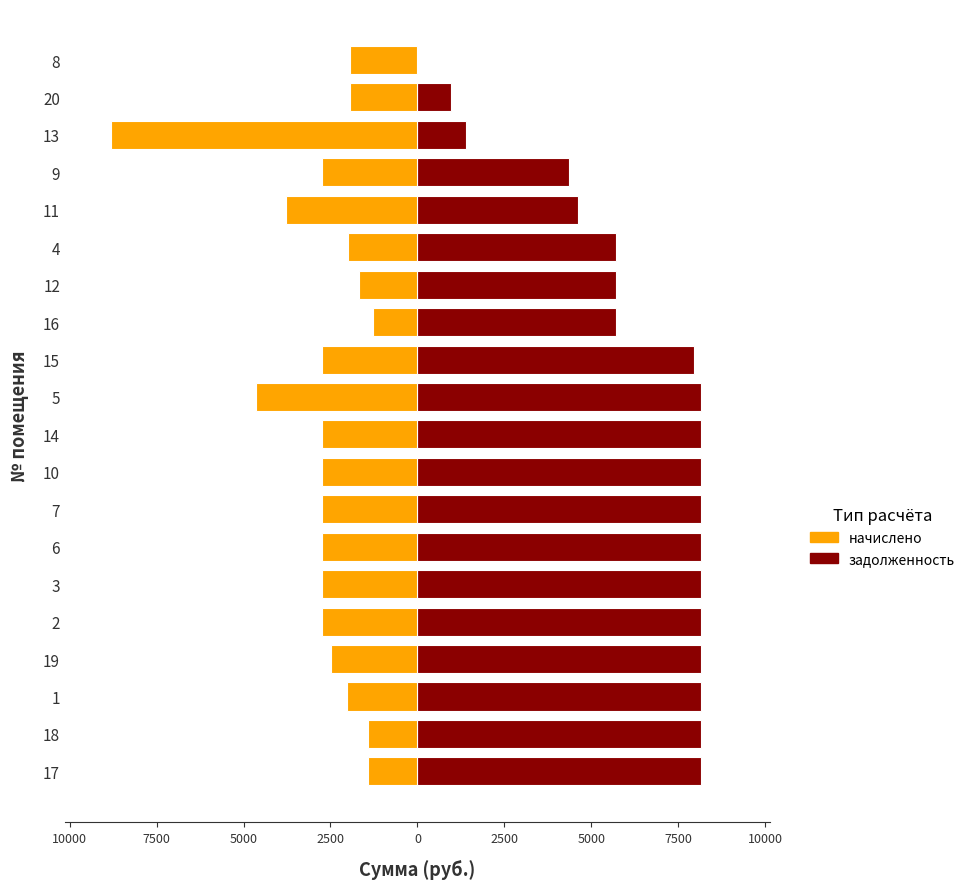

What is the difference between the second highest and minimum values in the задолженность series?

8160.0